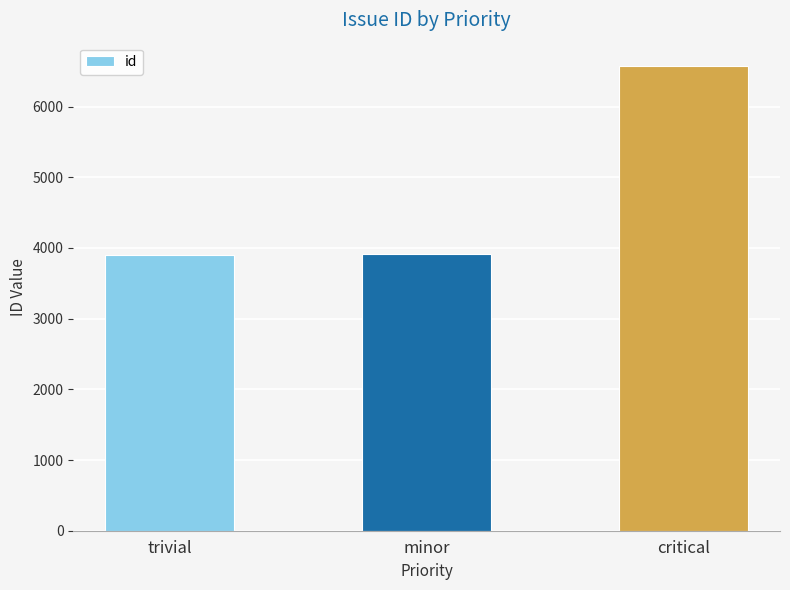

Between critical and minor, which is larger?

critical